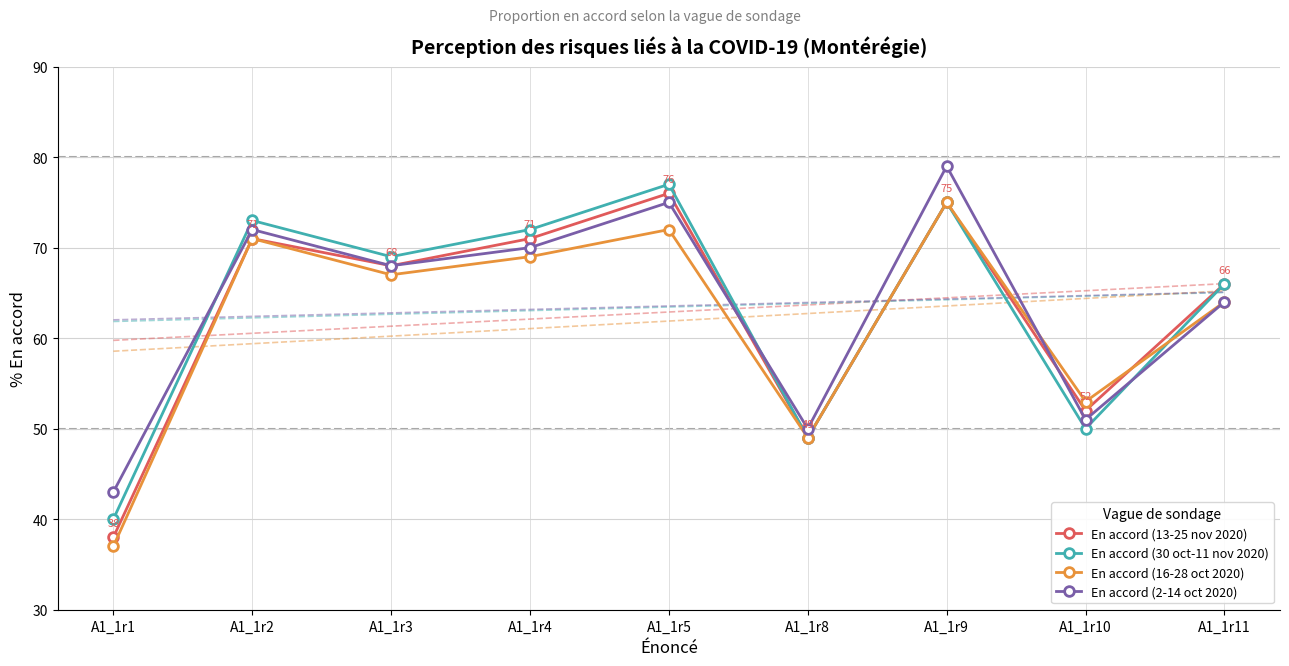

Which series has the widest spread of values?

En accord (13-25 nov 2020)